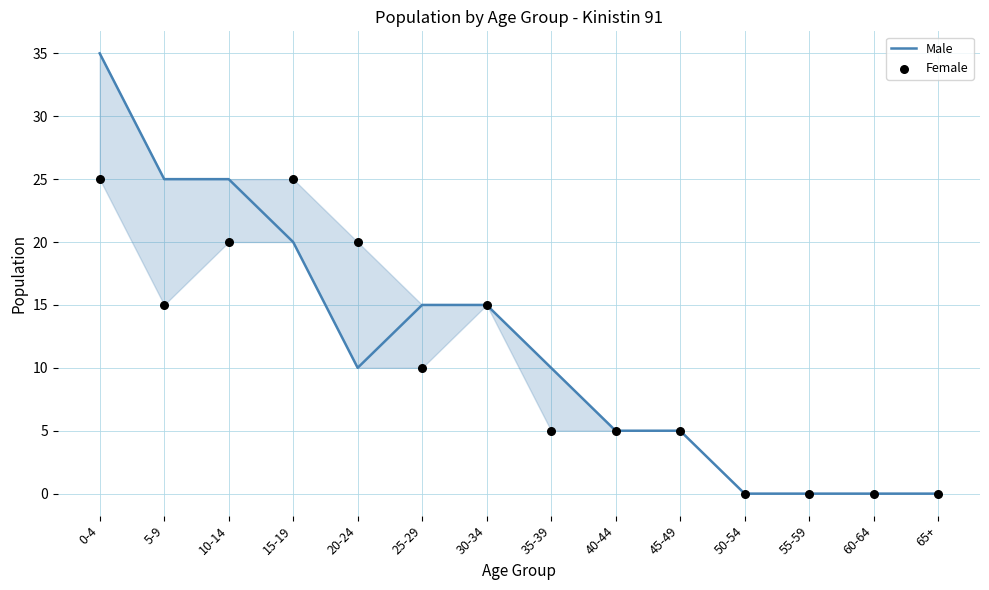

Which series has the largest total across all categories?

Male